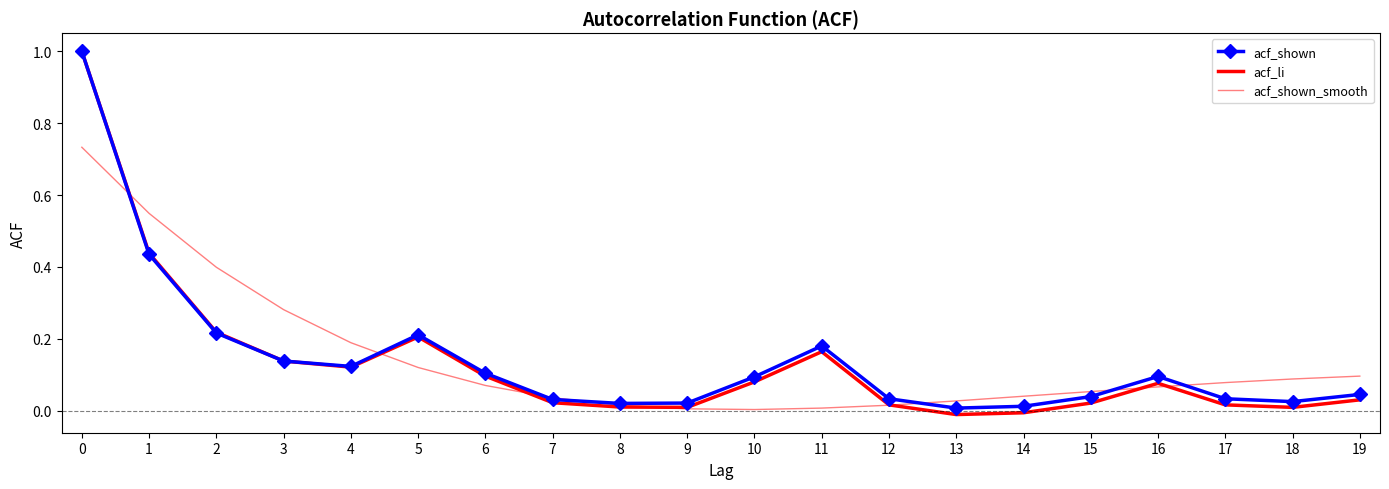

Between 3 and 7, which series saw the biggest shift?

acf_shown_smooth